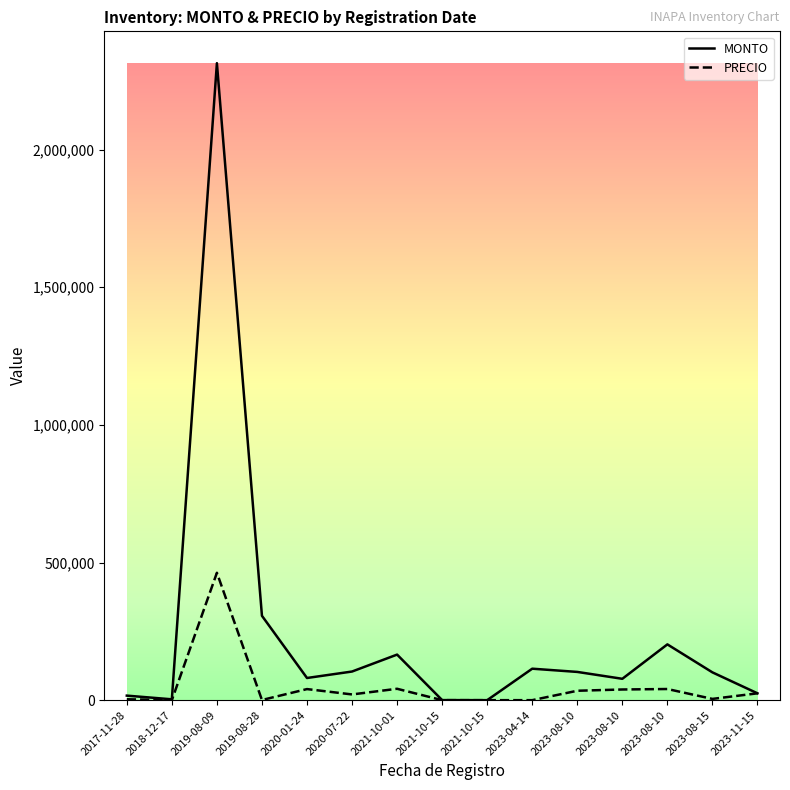

What are all the series names shown in the legend?

MONTO, PRECIO